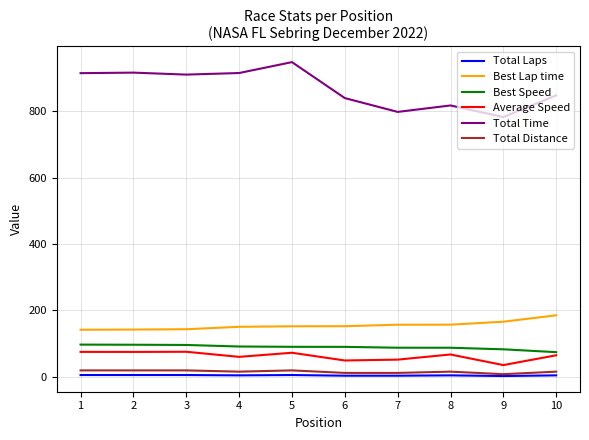

True or false: Total Time and Best Lap time intersect in this chart.

False